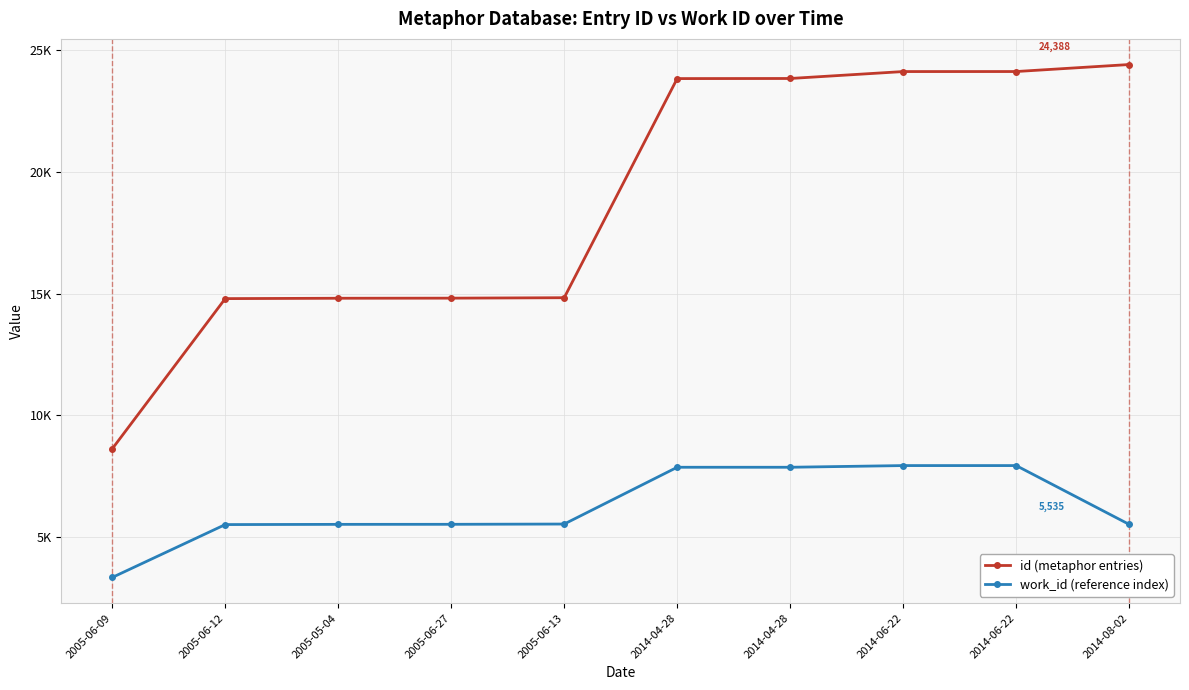

Is this an area chart (filled region under the line)?

No